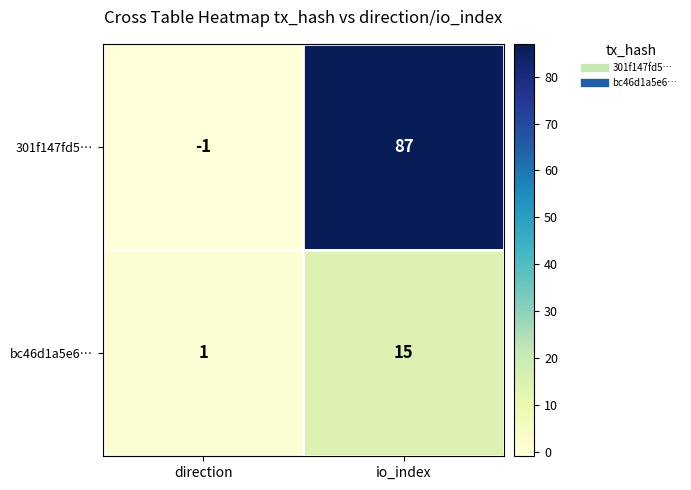

Which category has the highest value across all series?

io_index